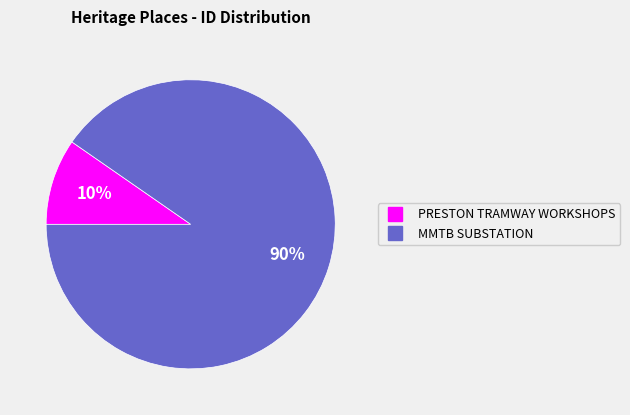

The MMTB SUBSTATION slice represents 80% of the pie. True or false?

False